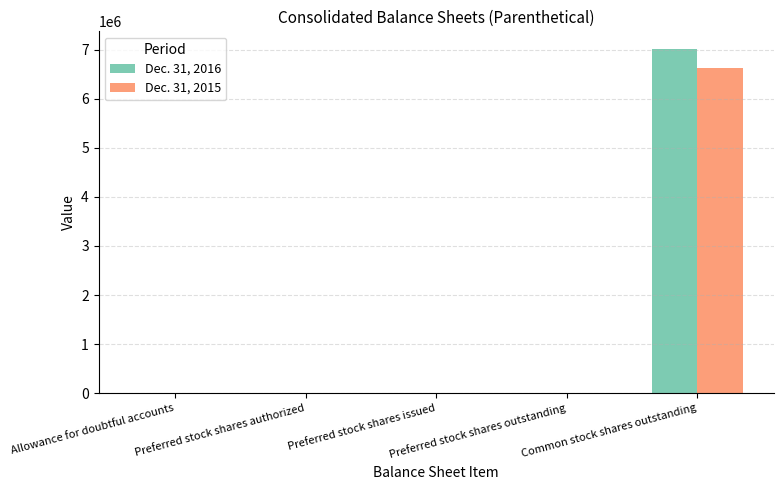

The value of Dec. 31, 2015 at Allowance for doubtful accounts is 294. True or false?

False